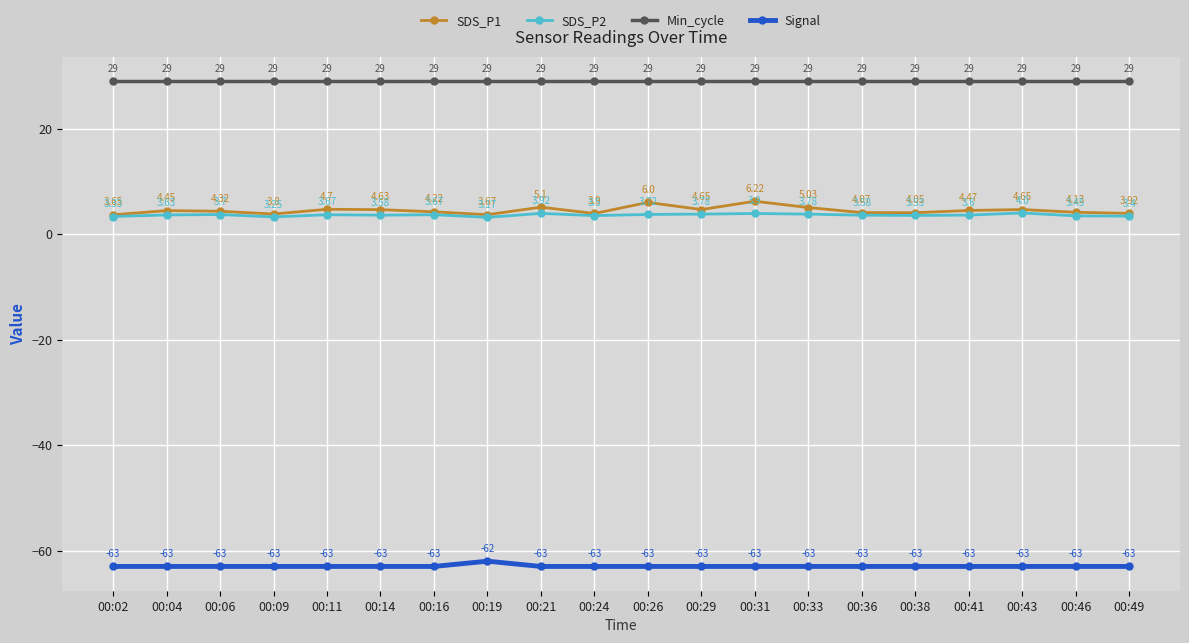

Which series changed the most between 00:19 and 00:49?

Signal